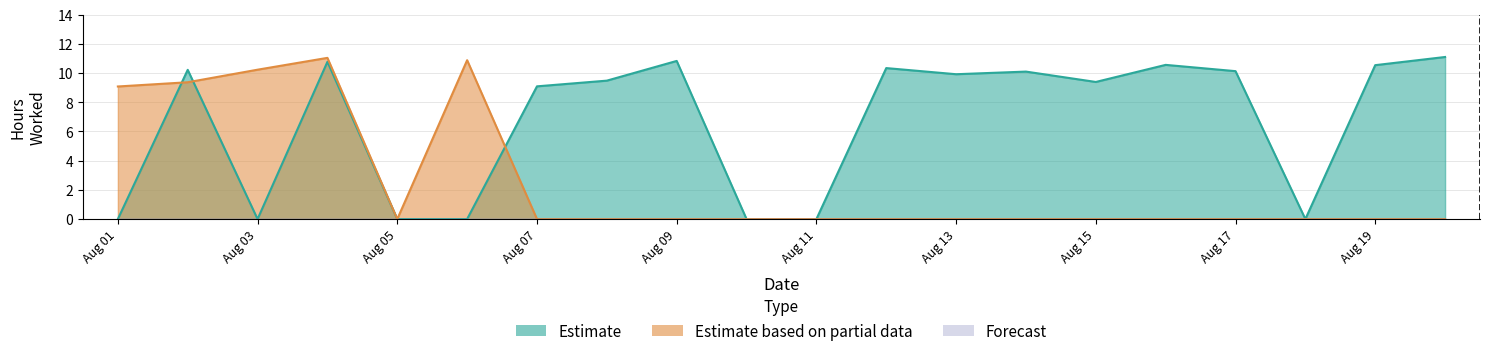

The value of Estimate based on partial data at Aug 09 is 0.0. True or false?

True